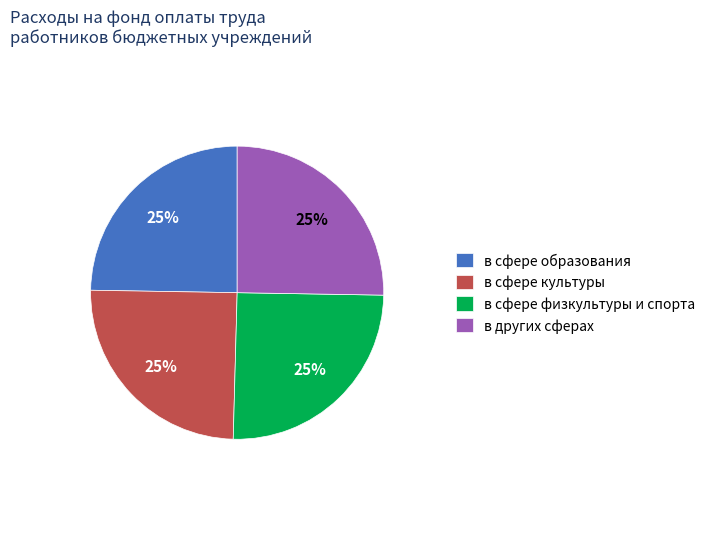

Does в сфере физкультуры и спорта represent more than half of the total?

No